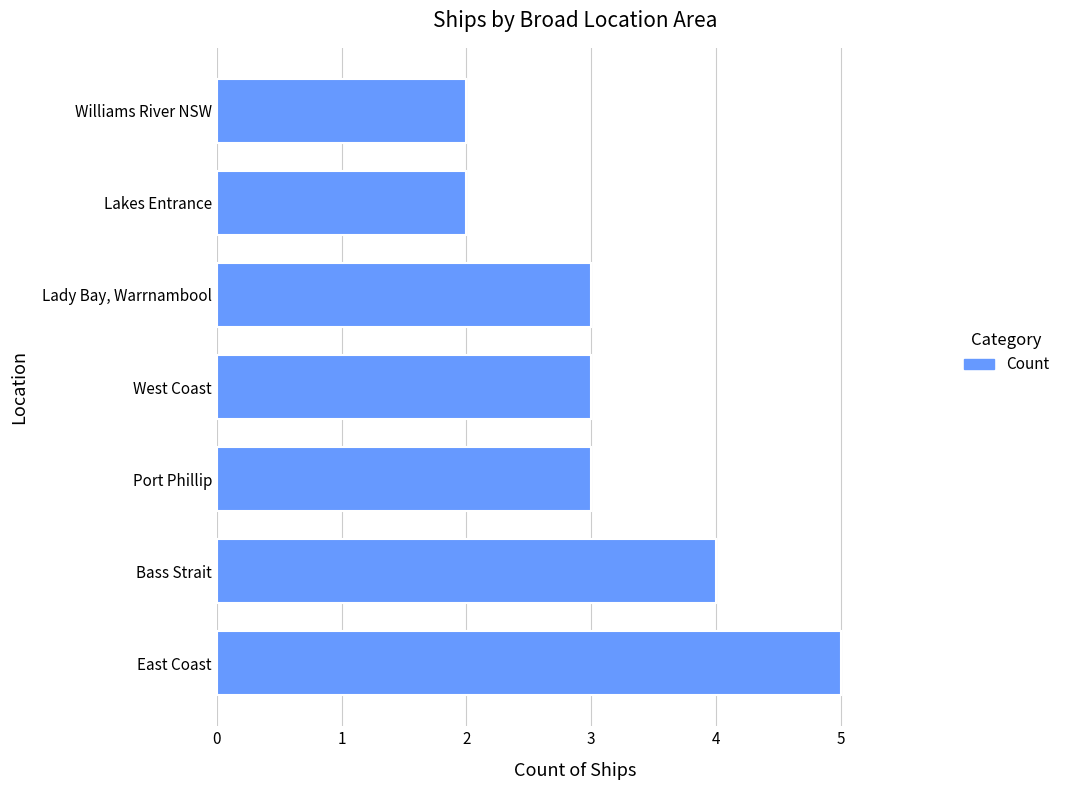

Is it true that the value at Port Phillip is 4?

False